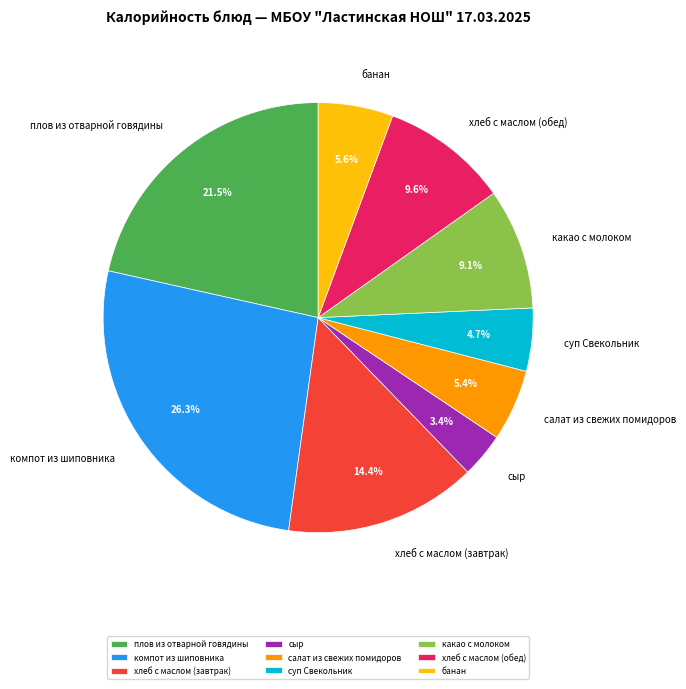

Does сыр account for over 50% of the chart?

No